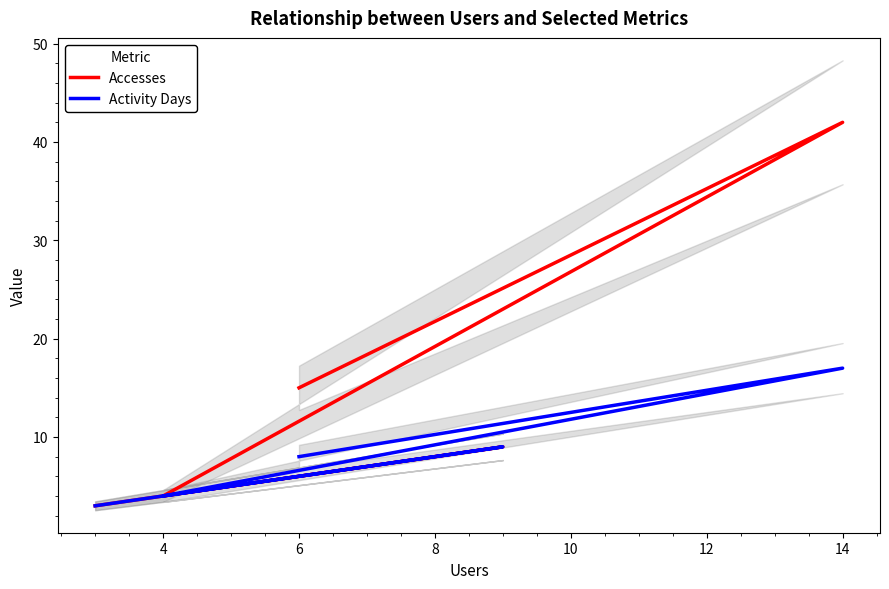

What is the minimum value shown in the chart?

3